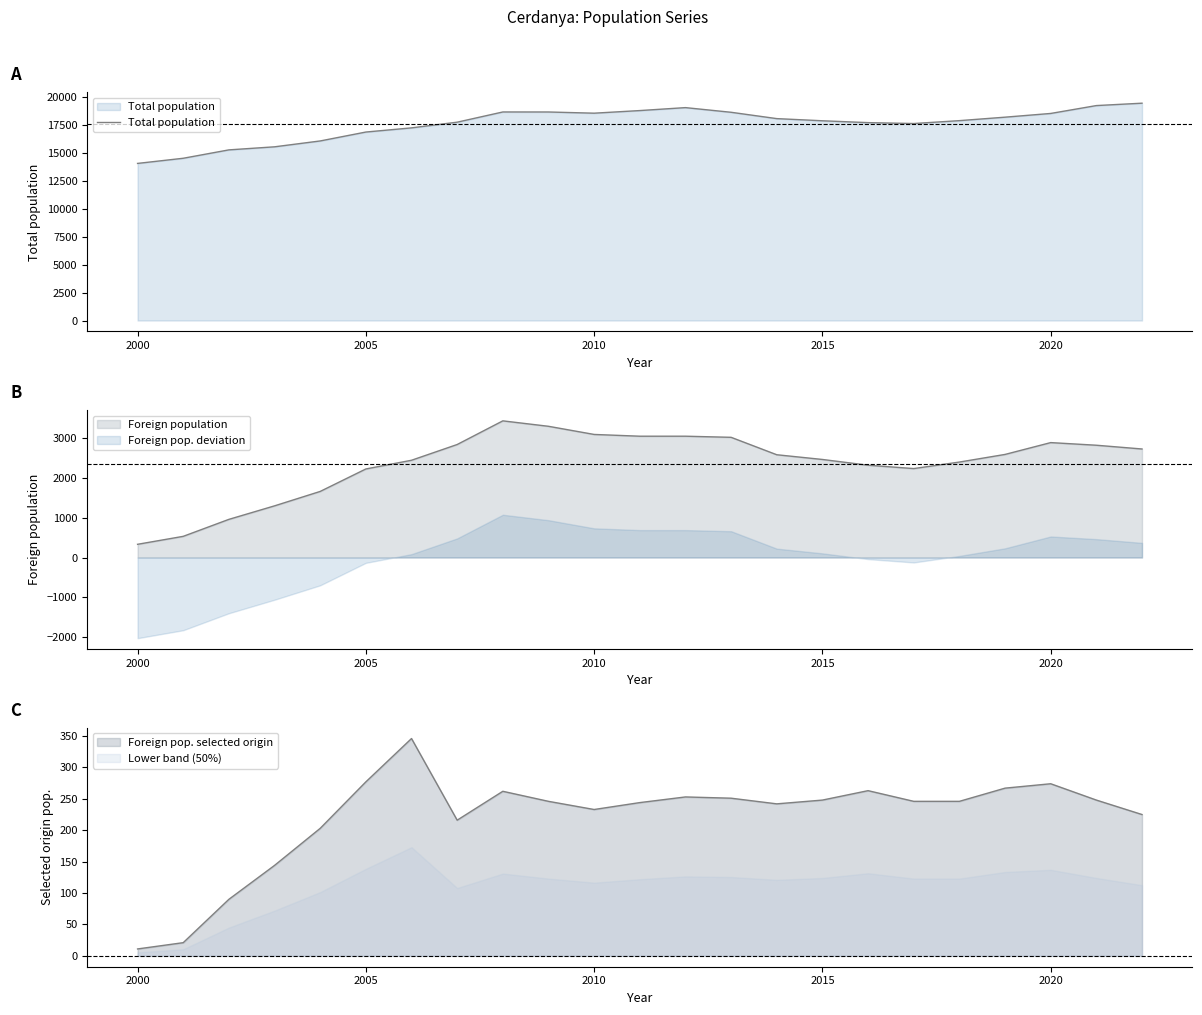

The value at 7 is 11678. True or false?

False